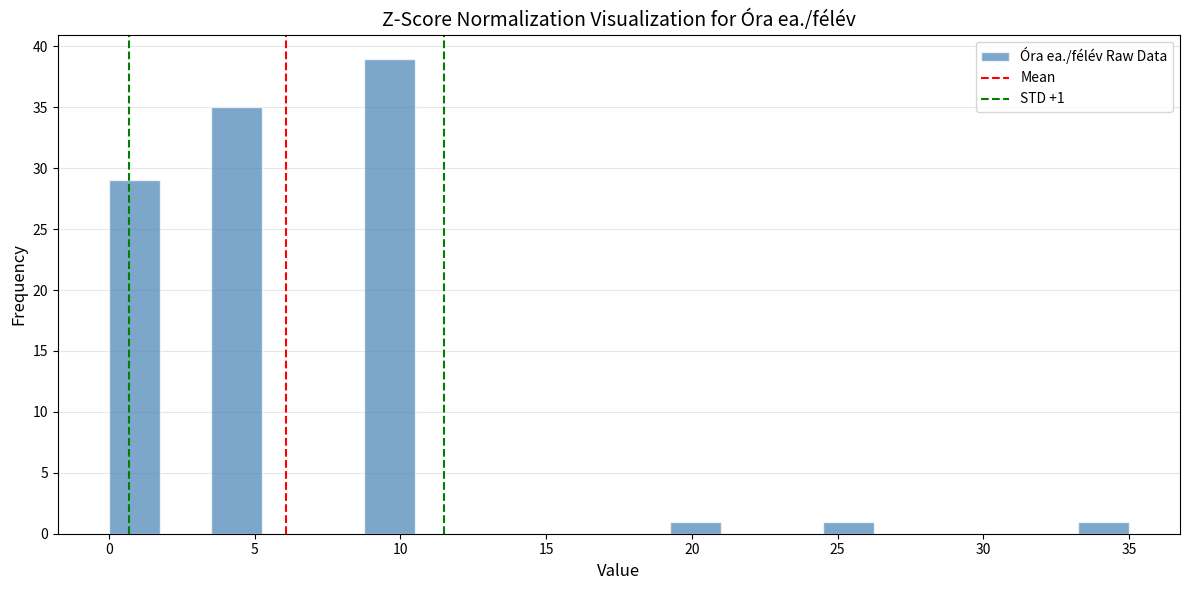

Read against the x-axis, roughly where is the centre of the tallest bar?

9.5